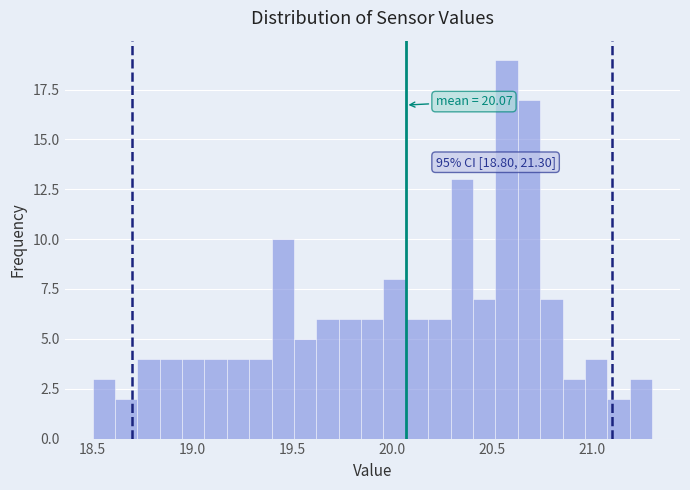

Read against the x-axis, roughly where is the centre of the tallest bar?

20.55